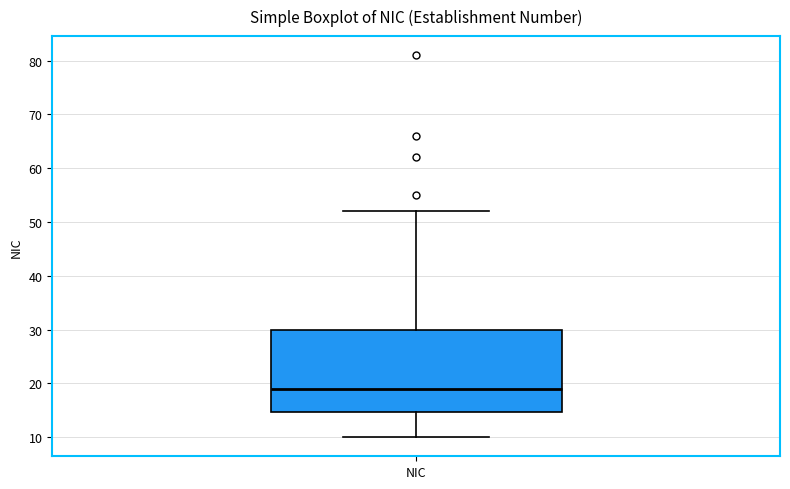

Where is the upper edge of the box for NIC on the y-axis? The values are not printed on the chart, so give them approximately, as read against the axis.

30